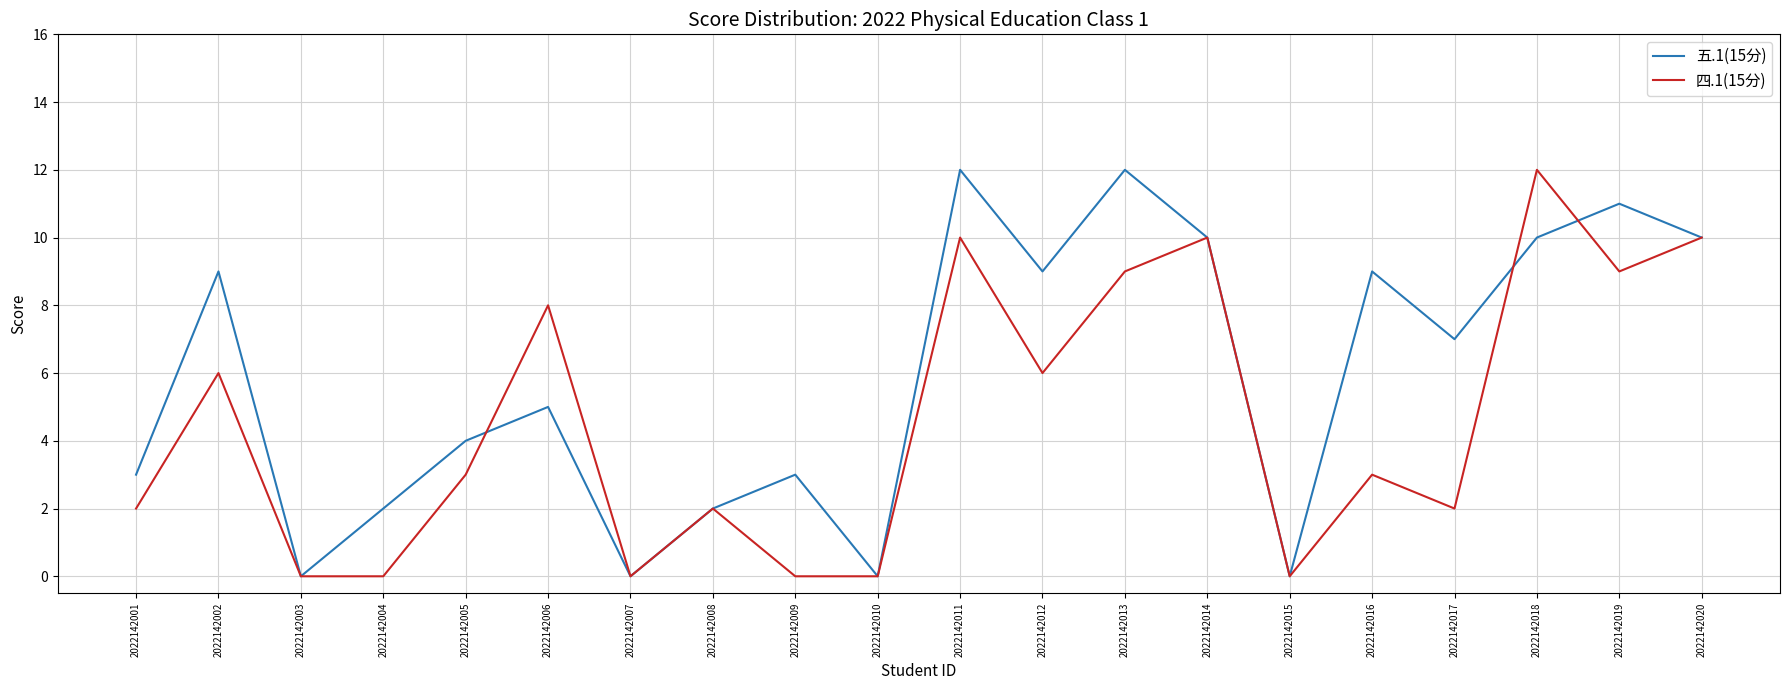

True or false: 四.1(15分) has more than 2 points higher than both neighbors.

True